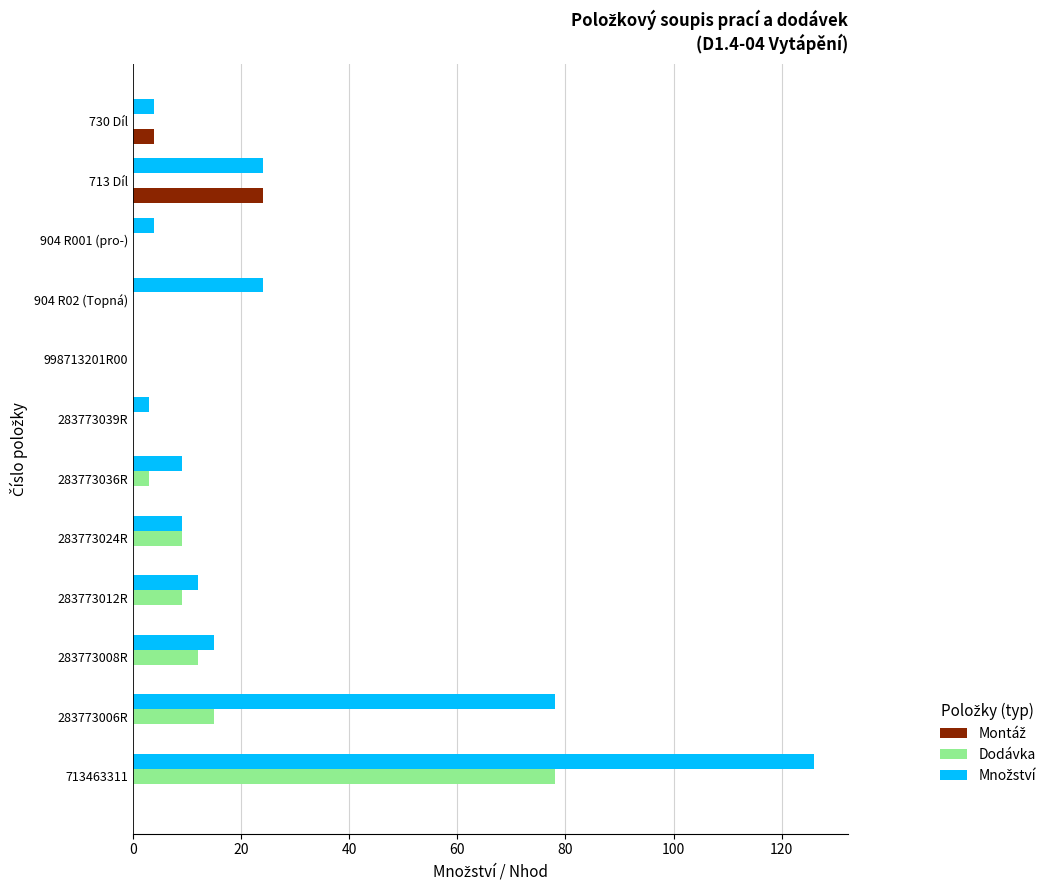

What is the total value across all series at 713 Díl?

48